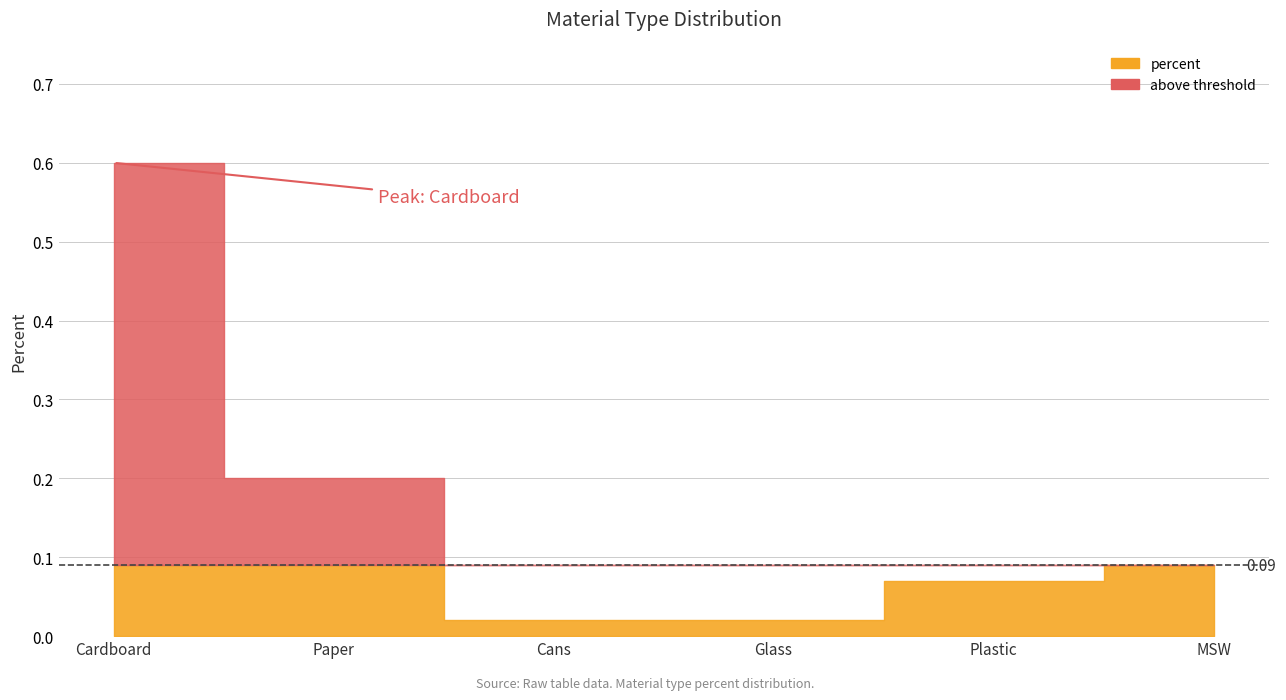

Rank the categories by value from lowest to highest.

Cans, Glass, Plastic, MSW, Paper, Cardboard